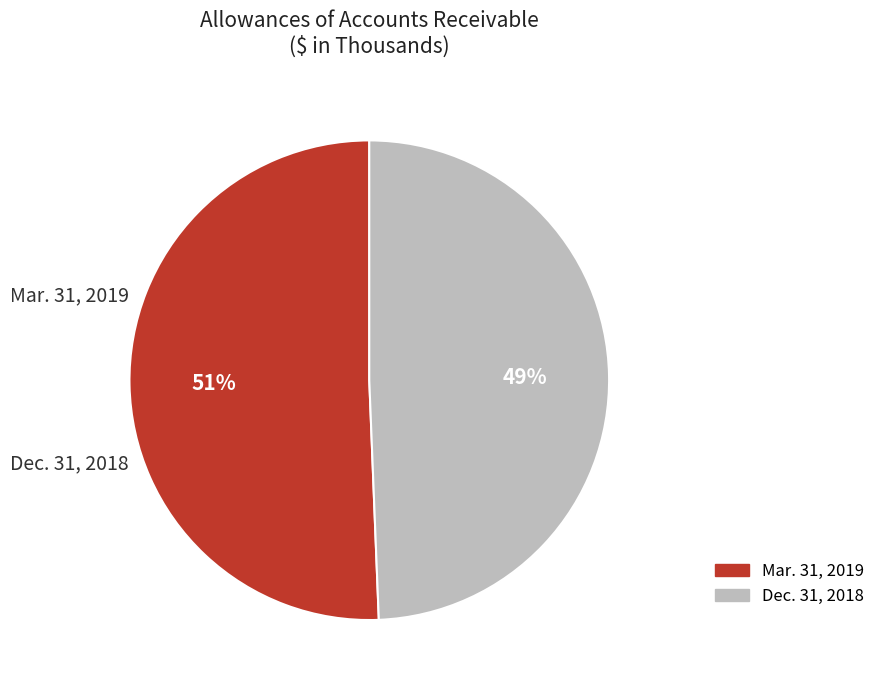

To the nearest percent, what portion does Mar. 31, 2019 represent?

51%